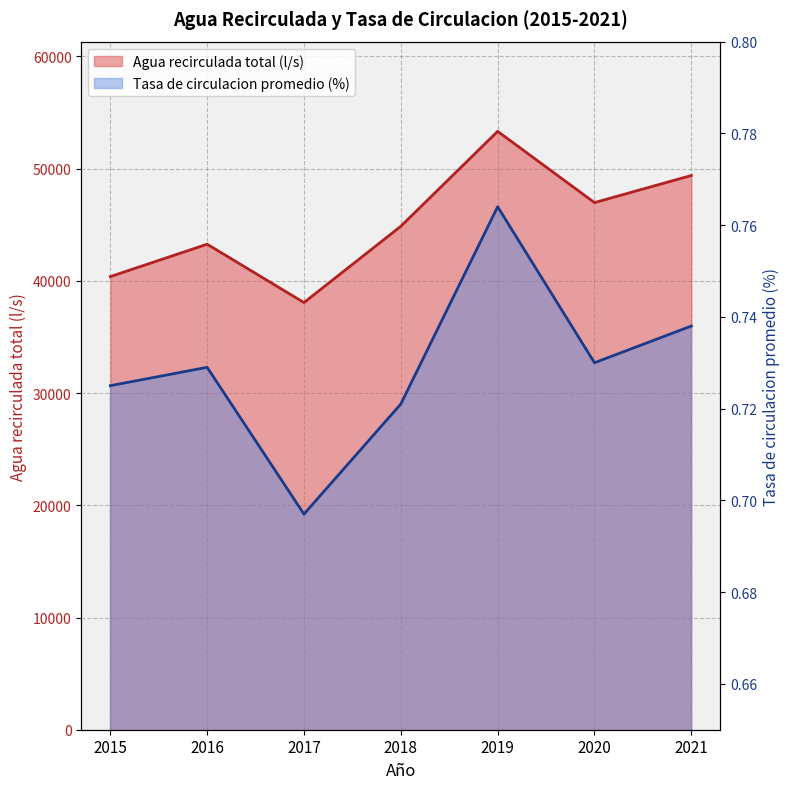

Reading left to right, transcribe all the data shown in this chart.

Agua recirculada total (l/s): 2015=40382.0	2016=43269.0	2017=38069.0	2018=44867.0	2019=53325.0	2020=46977.0	2021=49394.0
Tasa de circulacion promedio (%): 2015=0.7	2016=0.7	2017=0.7	2018=0.7	2019=0.8	2020=0.7	2021=0.7